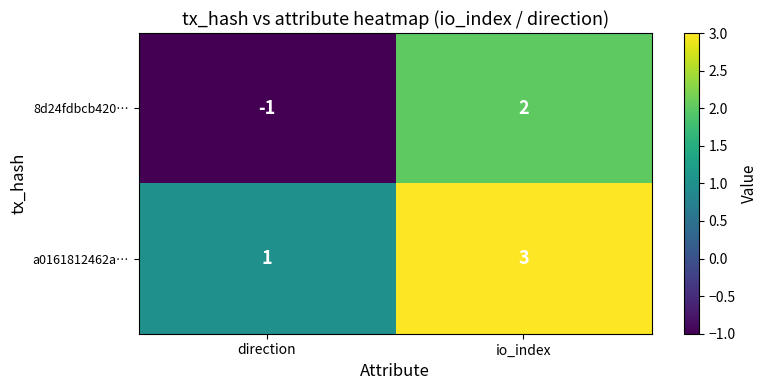

Reading left to right, extract all data points from this chart.

8d24fdbcb420…: direction=-1	io_index=2
a0161812462a…: direction=1	io_index=3